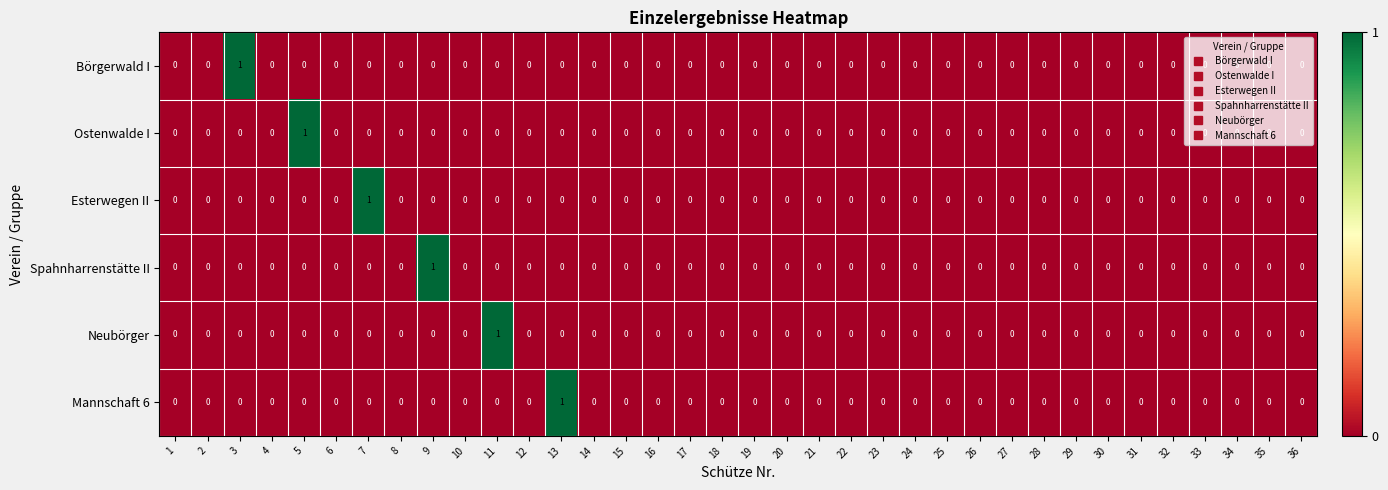

At which label does Neubörger reach its peak?

11